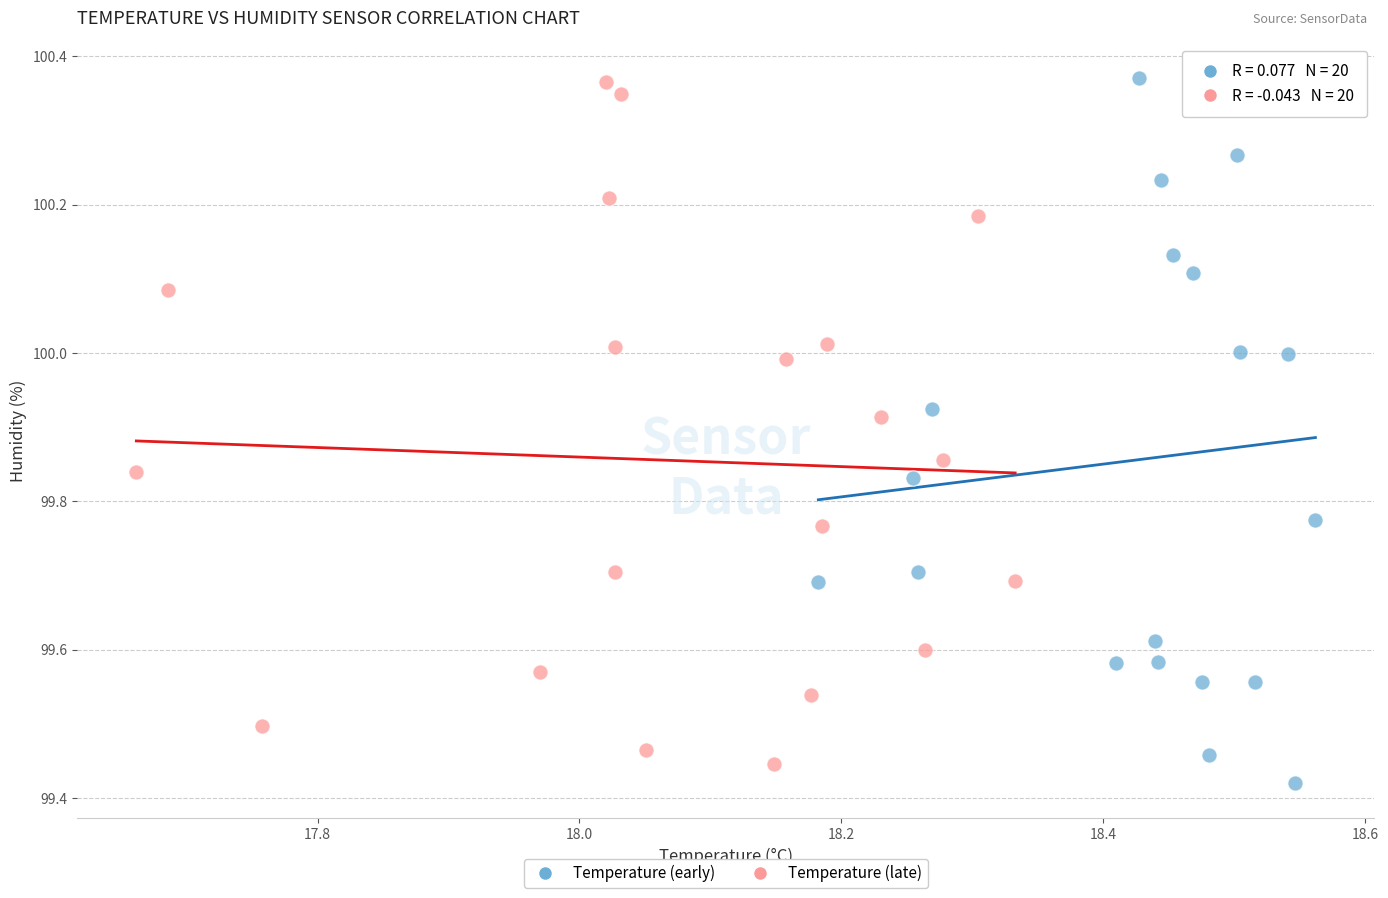

What are all the series names shown in the legend?

Temperature (early), Temperature (late)